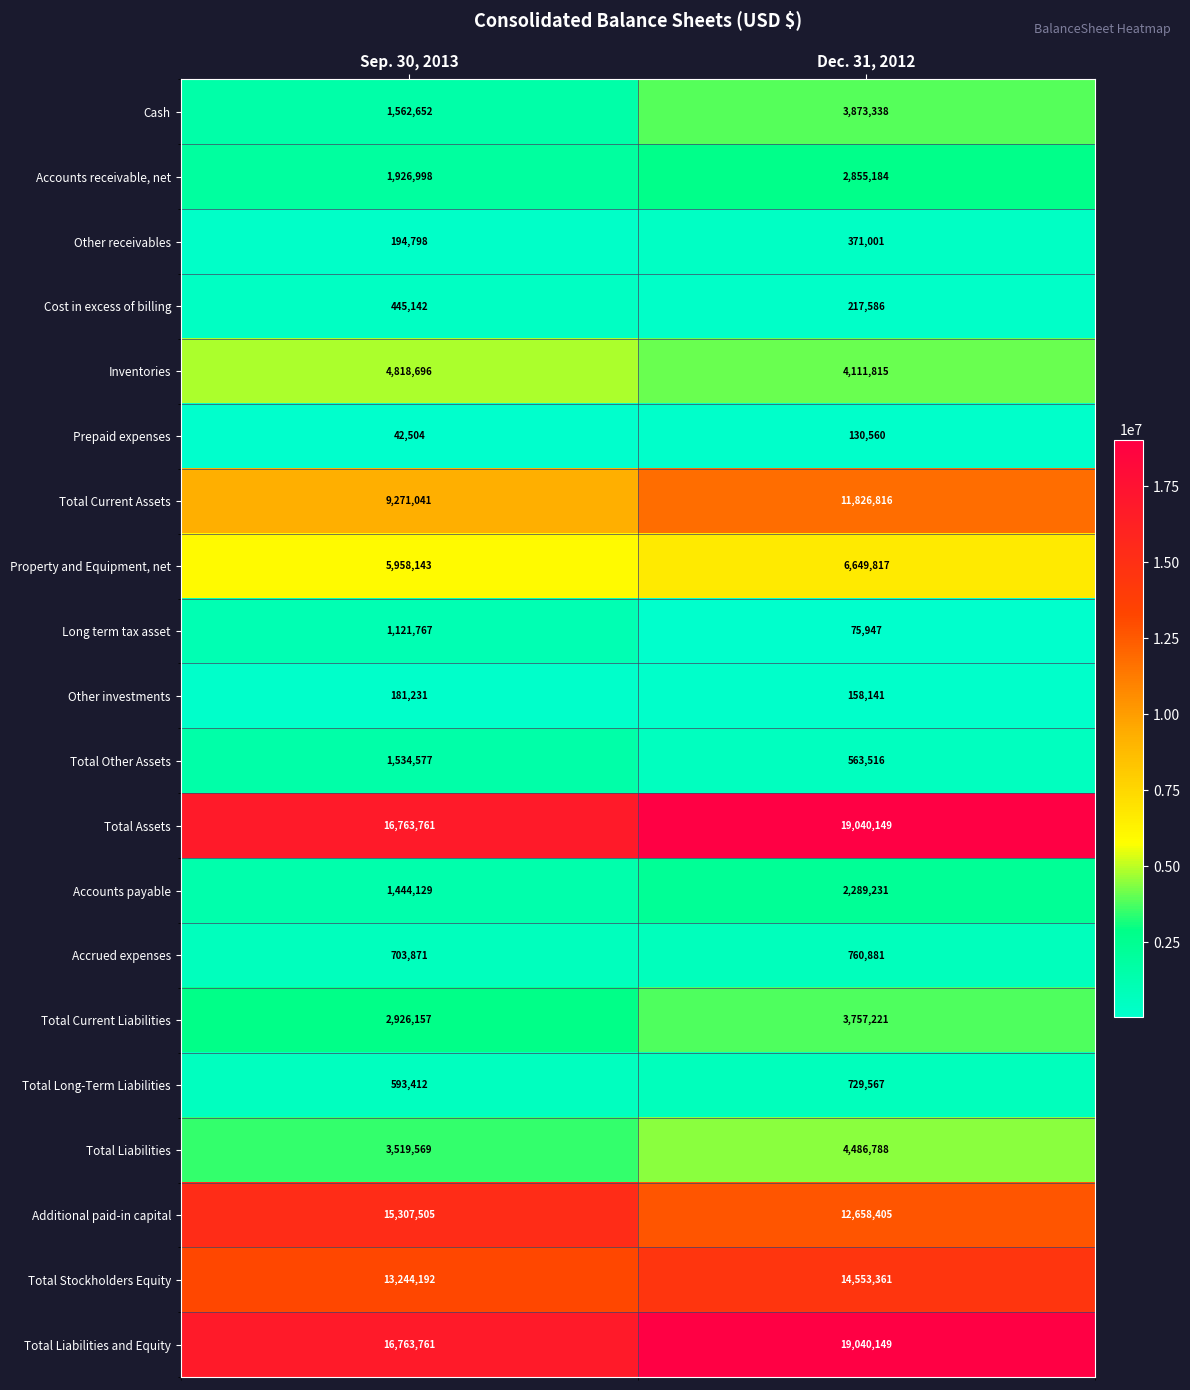

At which category is the sum across all series the highest?

Dec. 31, 2012